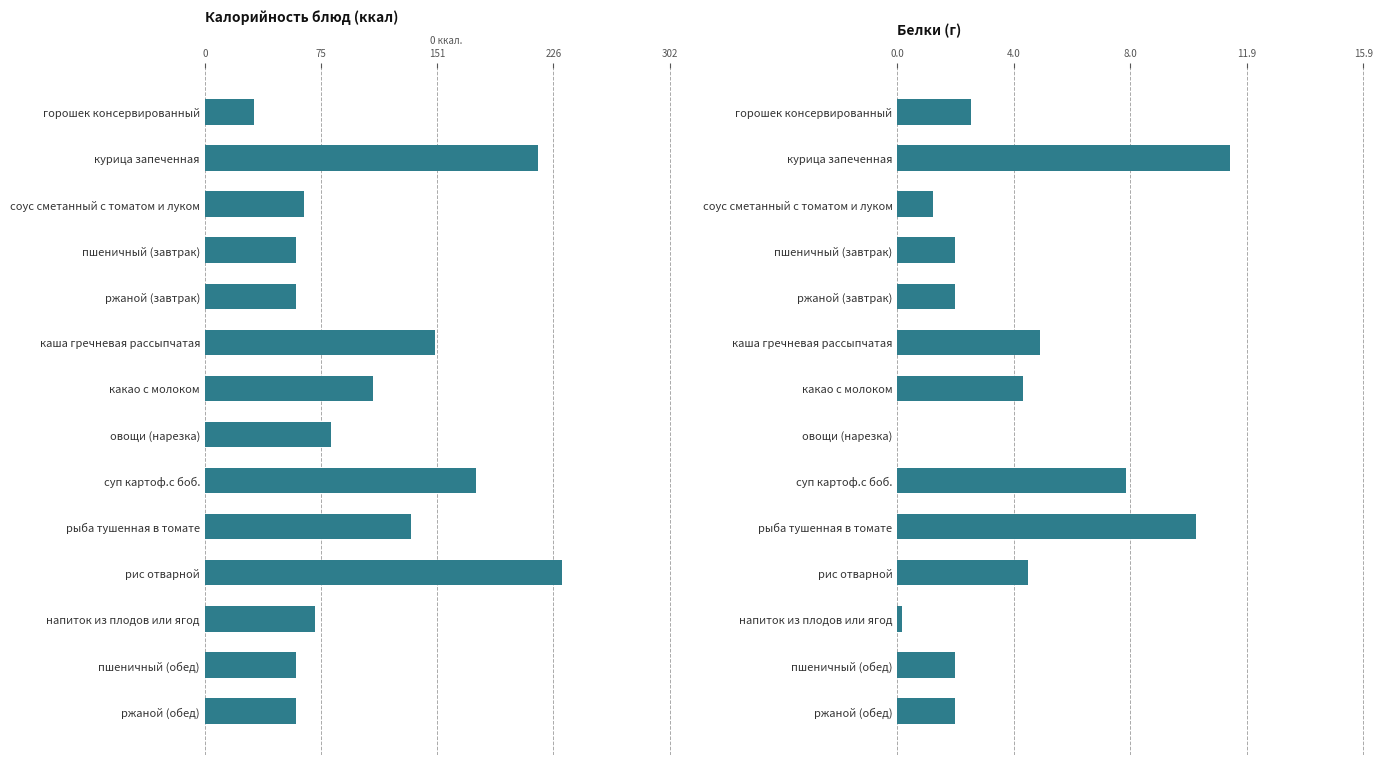

What is the difference between the maximum and minimum values in the Калорийность series?

200.6